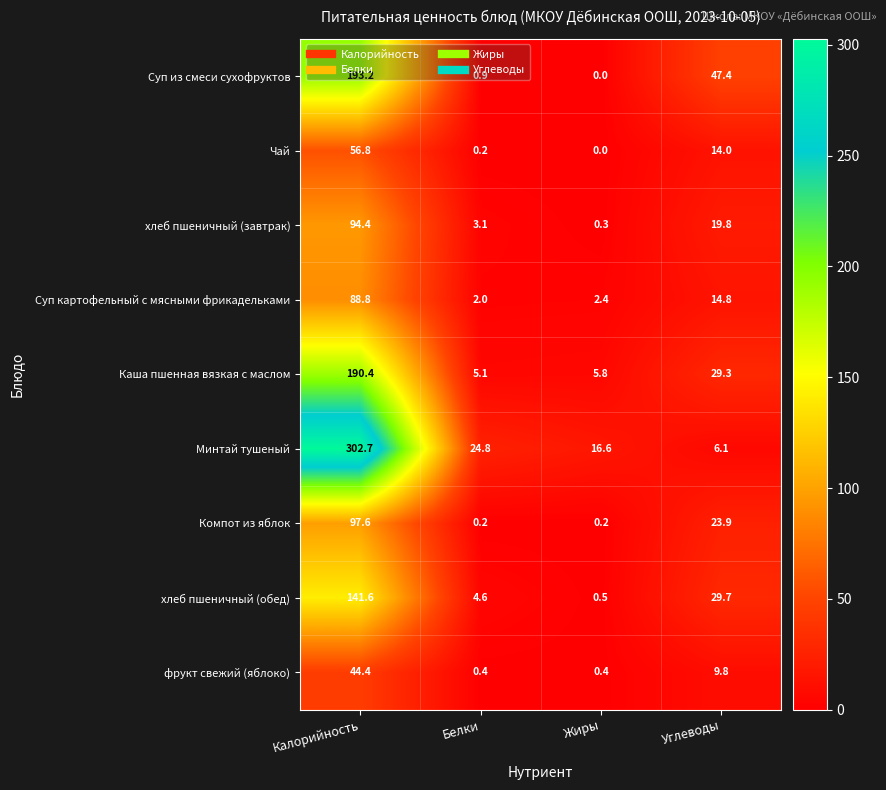

Where does the Минтай тушеный series first go above 24?

Калорийность